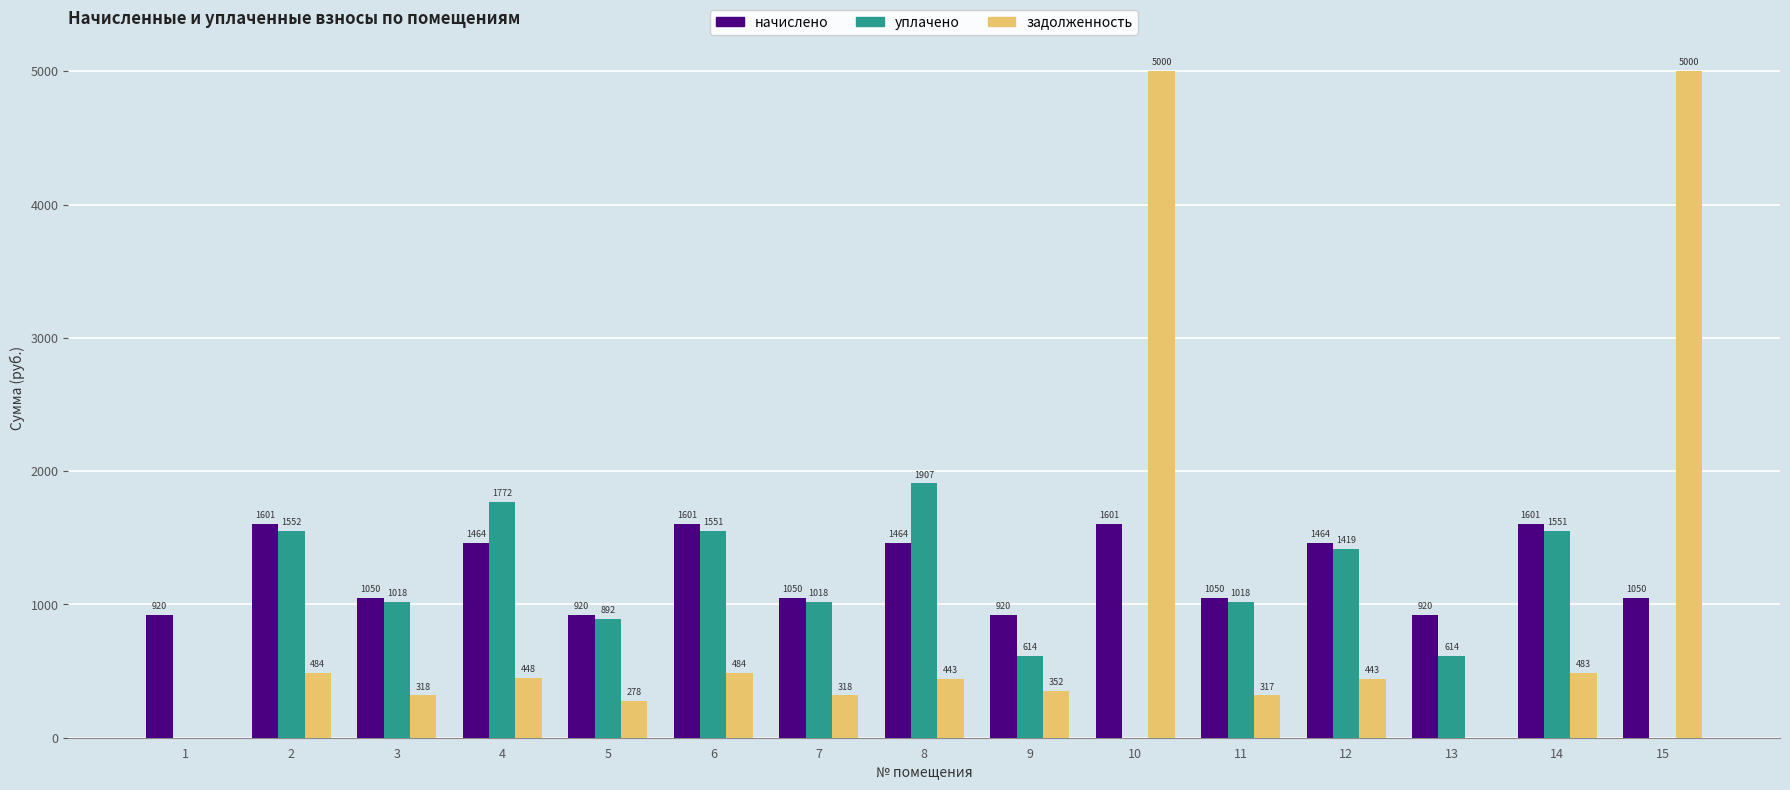

What is the highest value of the уплачено series?

1907.2